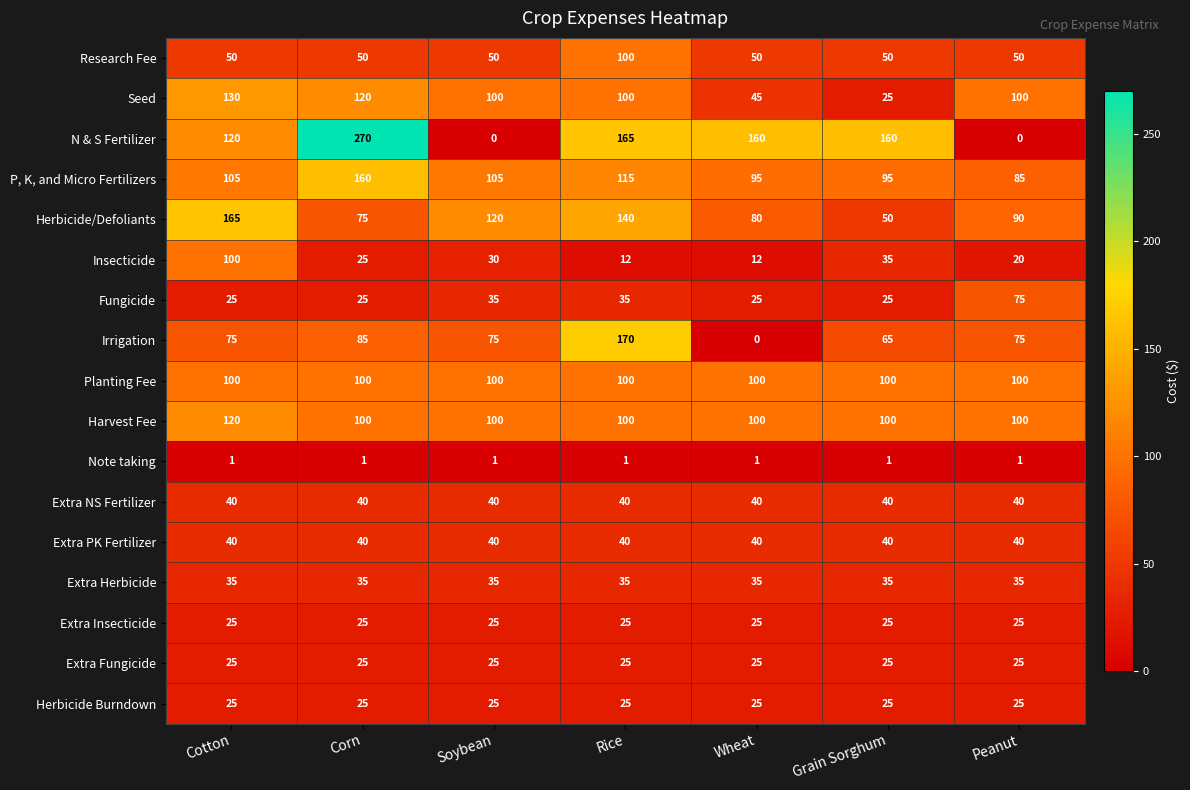

Read the Insecticide value at Corn.

25